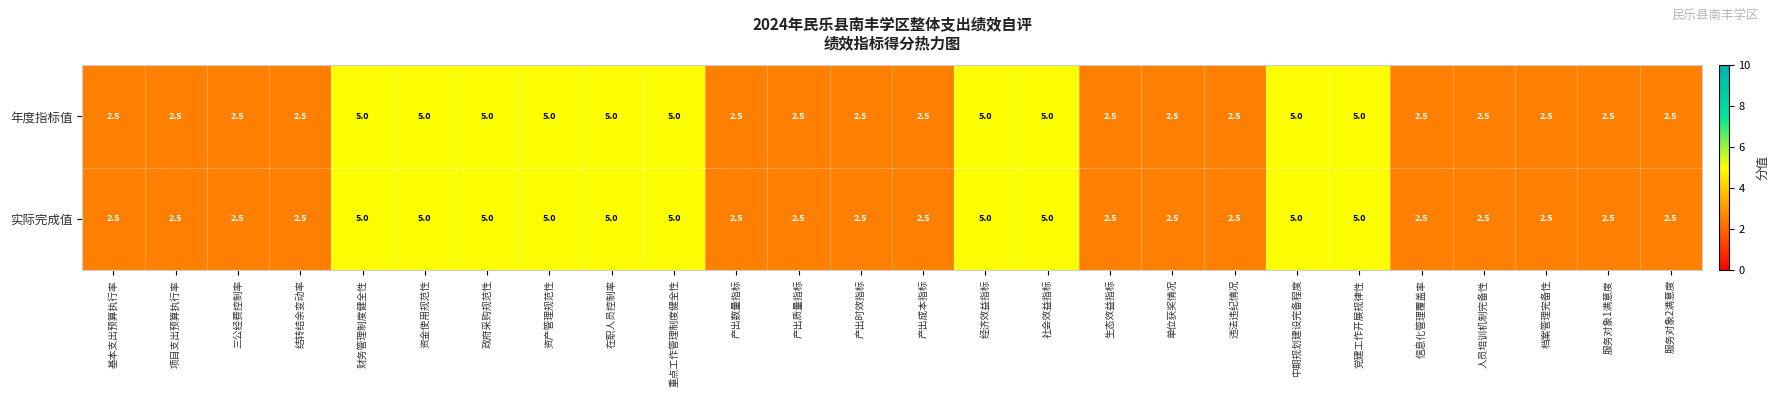

Read the 年度指标值 value at 产出时效指标.

2.5